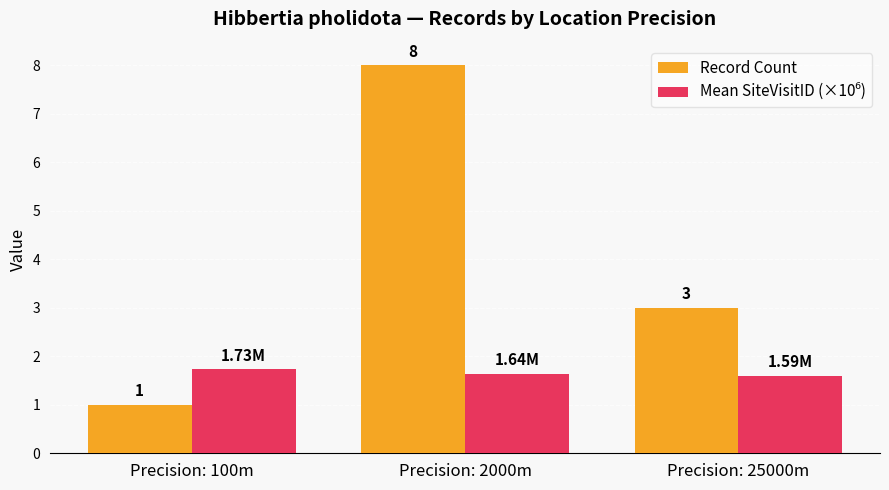

At which category is the sum across all series the highest?

Precision: 2000m